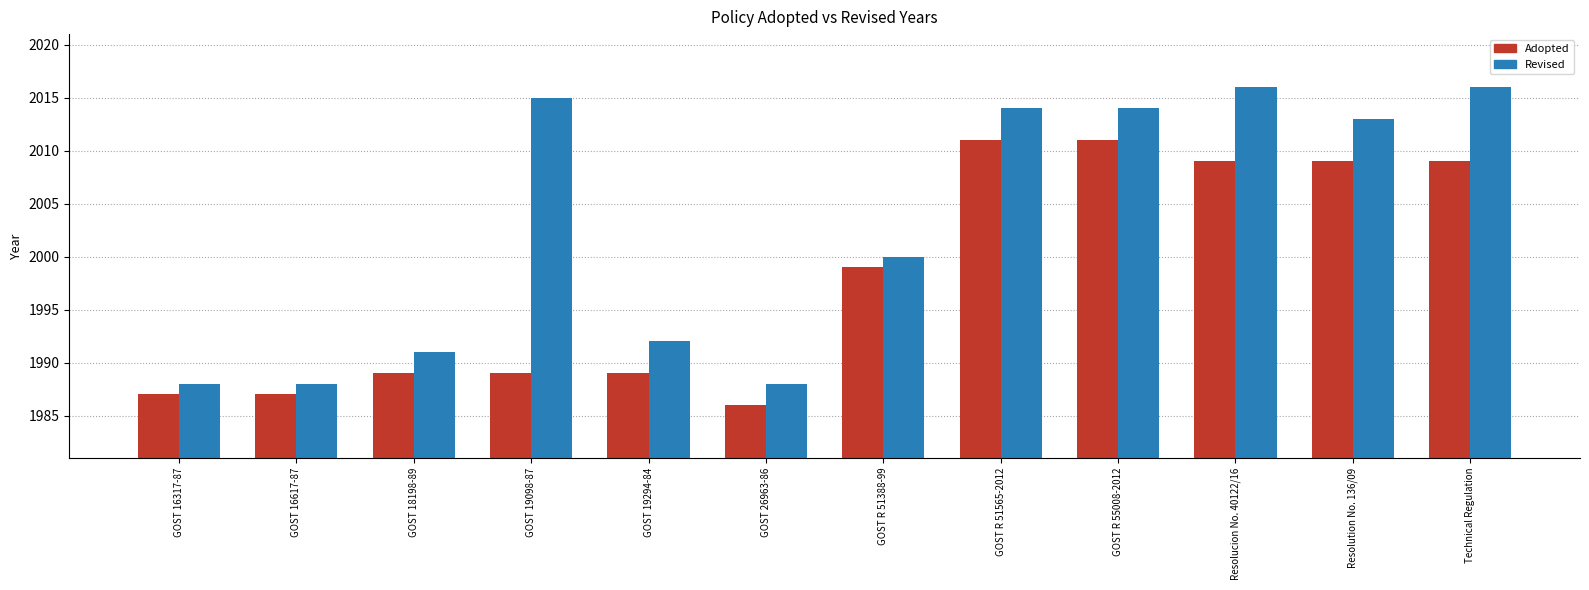

Which series has the largest range (max minus min)?

Revised